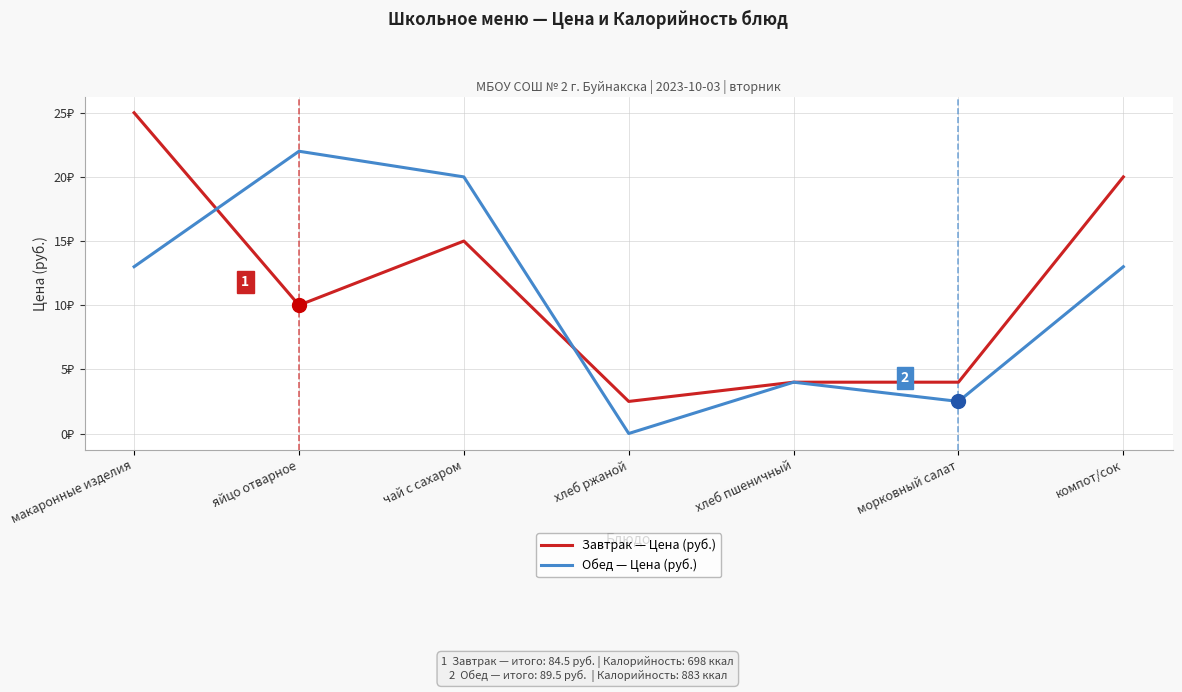

Between which two adjacent categories do Обед — Цена (руб.) and Завтрак — Цена (руб.) first intersect?

макаронные изделия and яйцо отварное